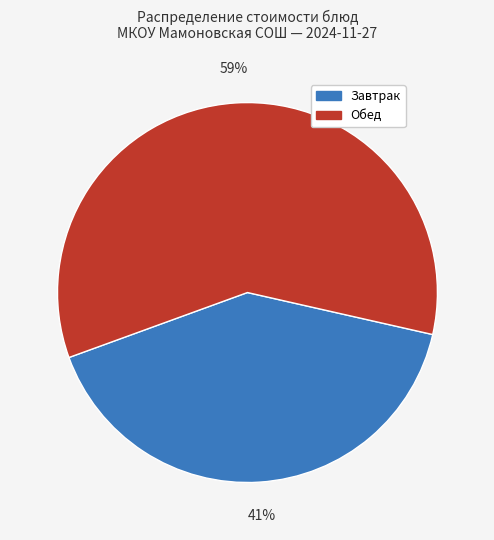

Count the number of slices in the pie.

2